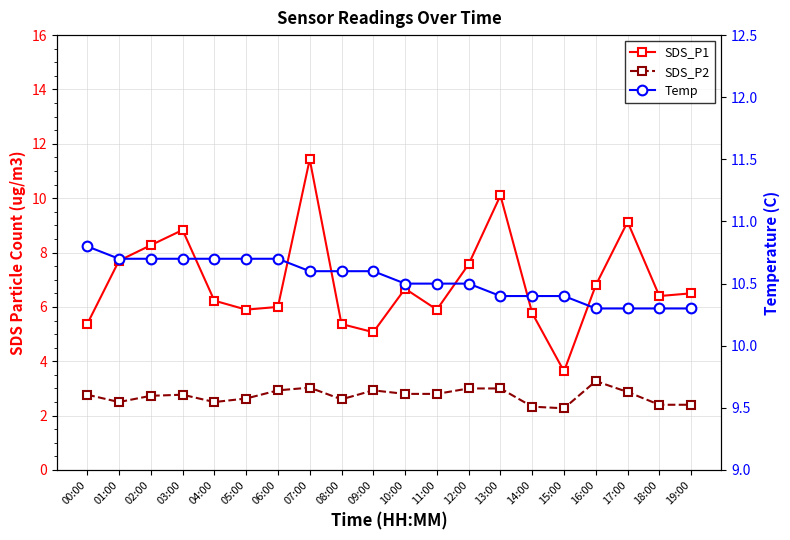

True or false: SDS_P2 has a value of 4.6 at 10:00.

False